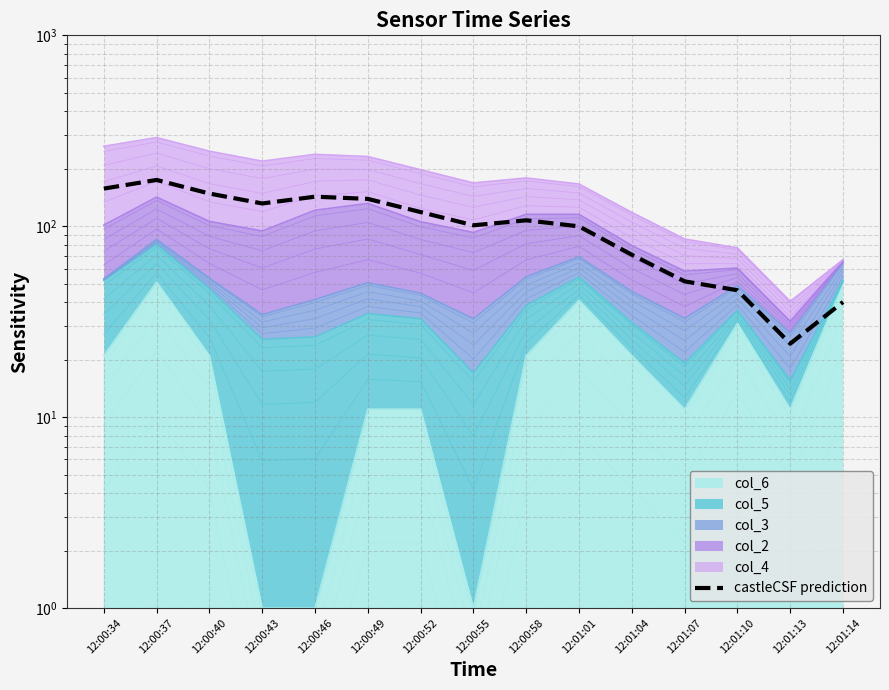

Where does the data first go above 107?

12:00:34